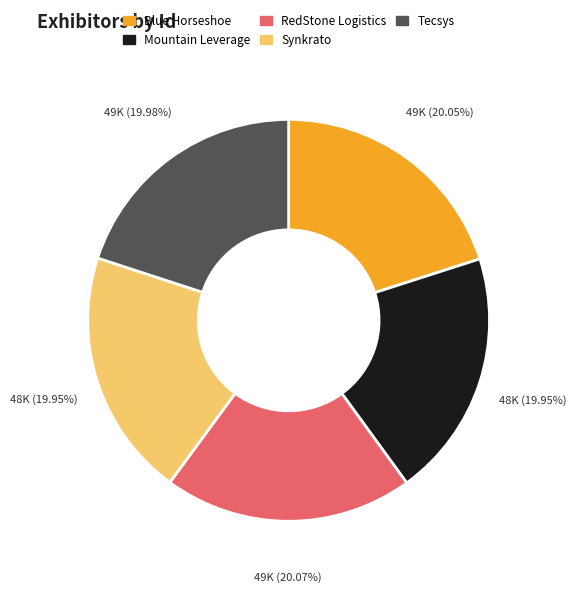

Is Synkrato the majority of the pie?

No